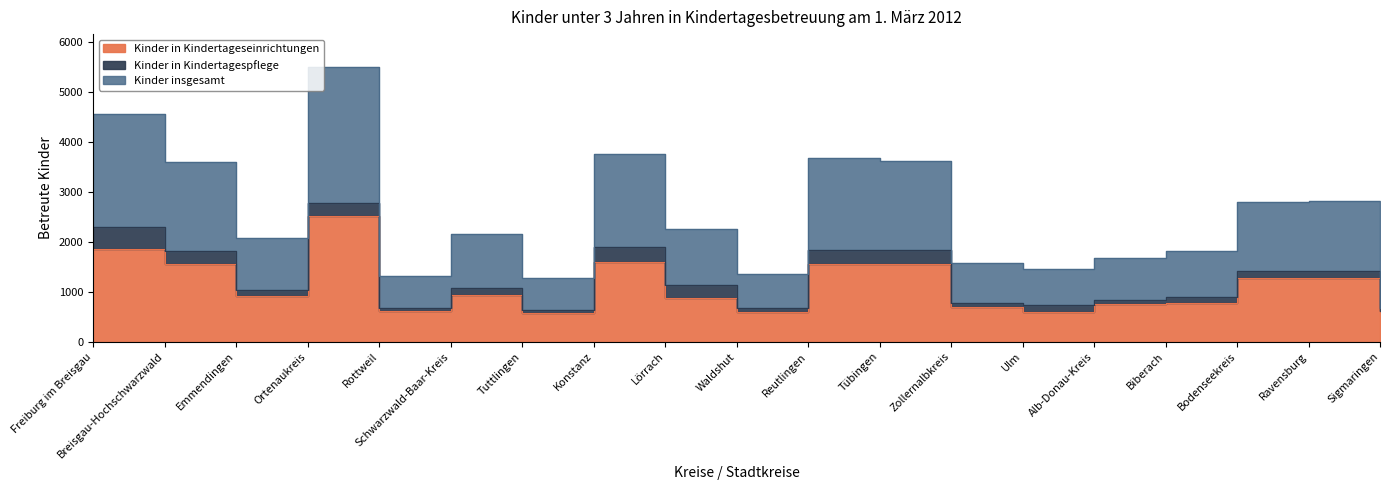

What is the average value of the Kinder insgesamt series?

2560